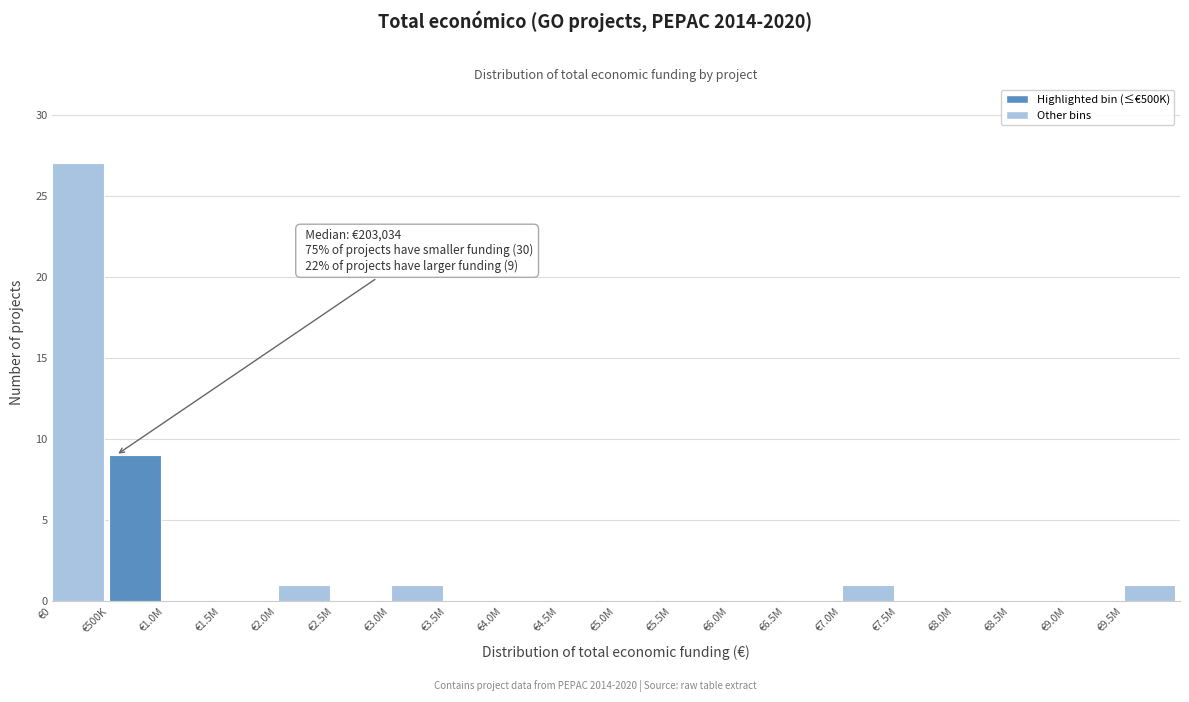

Reading right to left, what are all the values shown in this chart?

€9.5M=1	€9.0M=0	€8.5M=0	€8.0M=0	€7.5M=0	€7.0M=1	€6.5M=0	€6.0M=0	€5.5M=0	€5.0M=0	€4.5M=0	€4.0M=0	€3.5M=0	€3.0M=1	€2.5M=0	€2.0M=1	€1.5M=0	€1.0M=0	€500K=9	€0=27